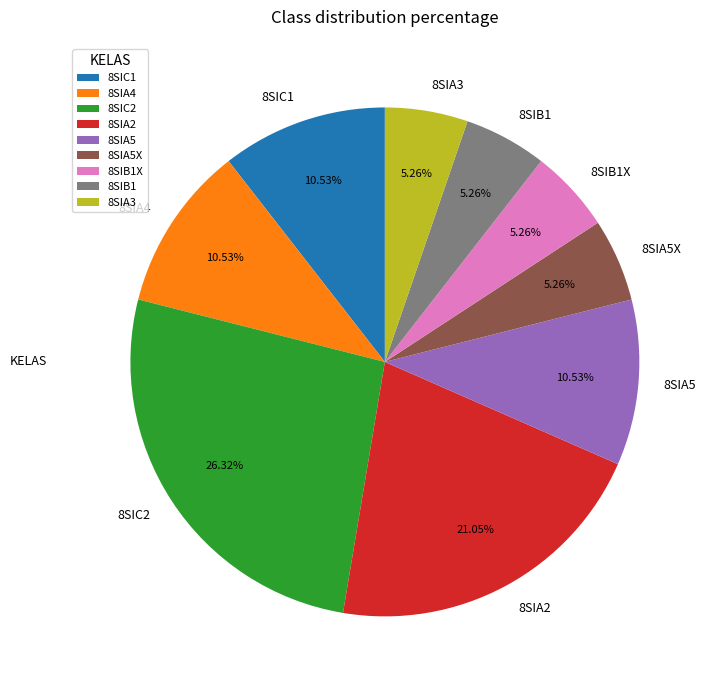

What is the ratio of the value at 8SIA3 to the value at 8SIC1?

0.5